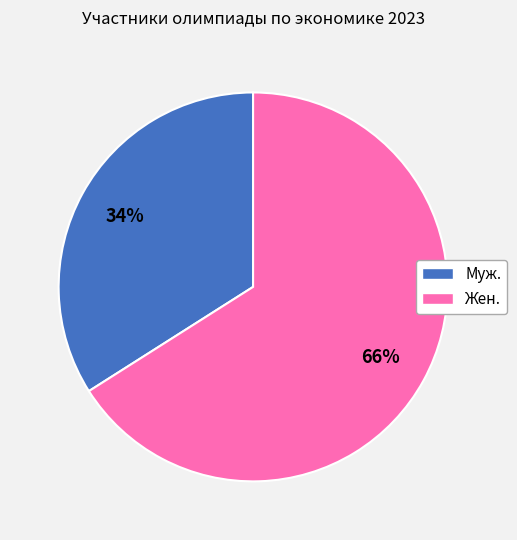

Combined, do Муж. and Жен. account for over 50%?

Yes